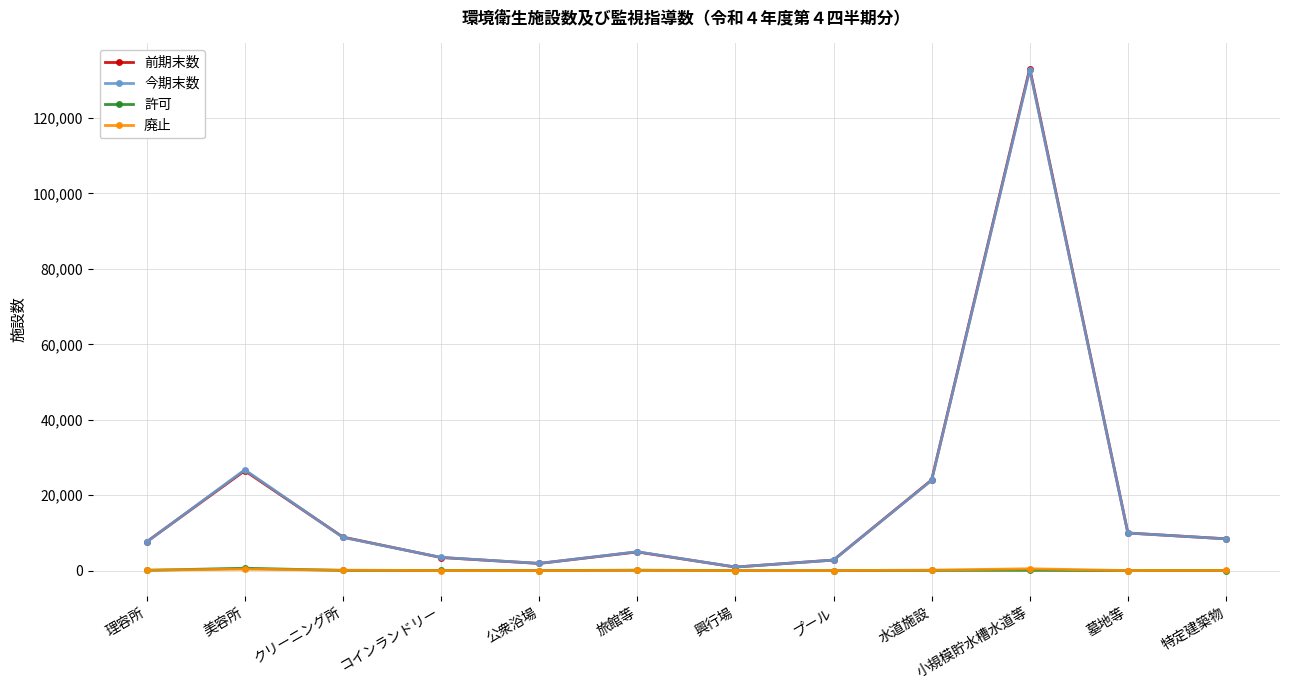

Which series has the widest spread of values?

前期末数